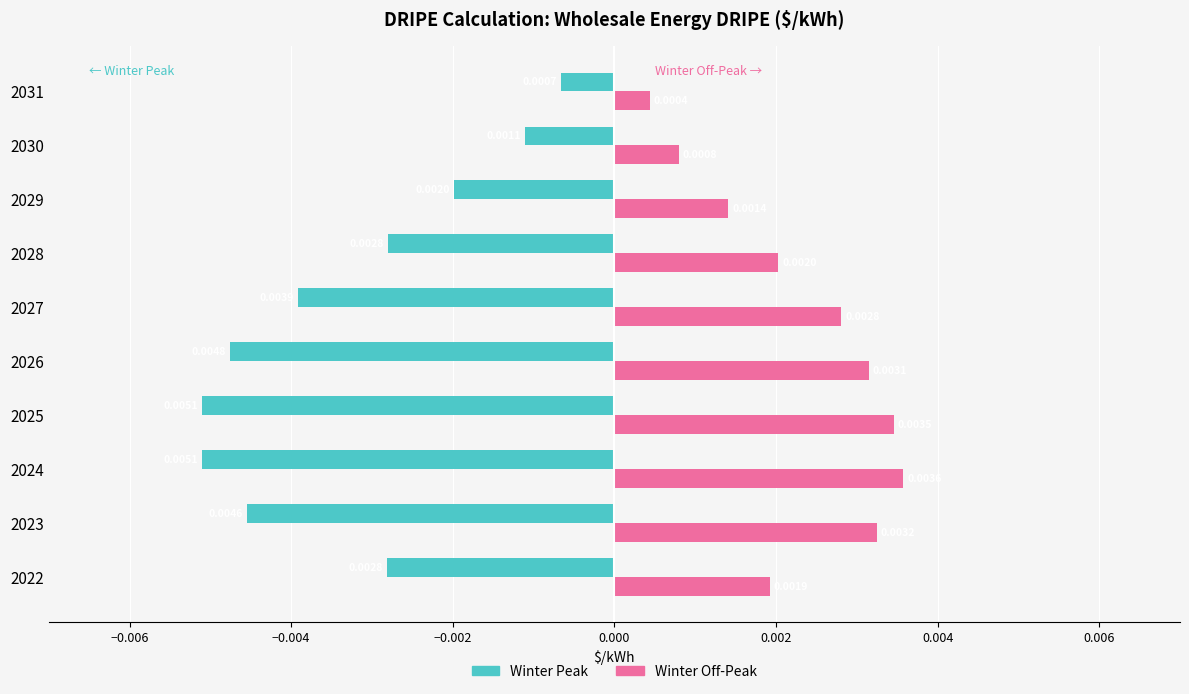

Rank the series by their maximum value, from lowest to highest.

Winter Peak, Winter Off-Peak